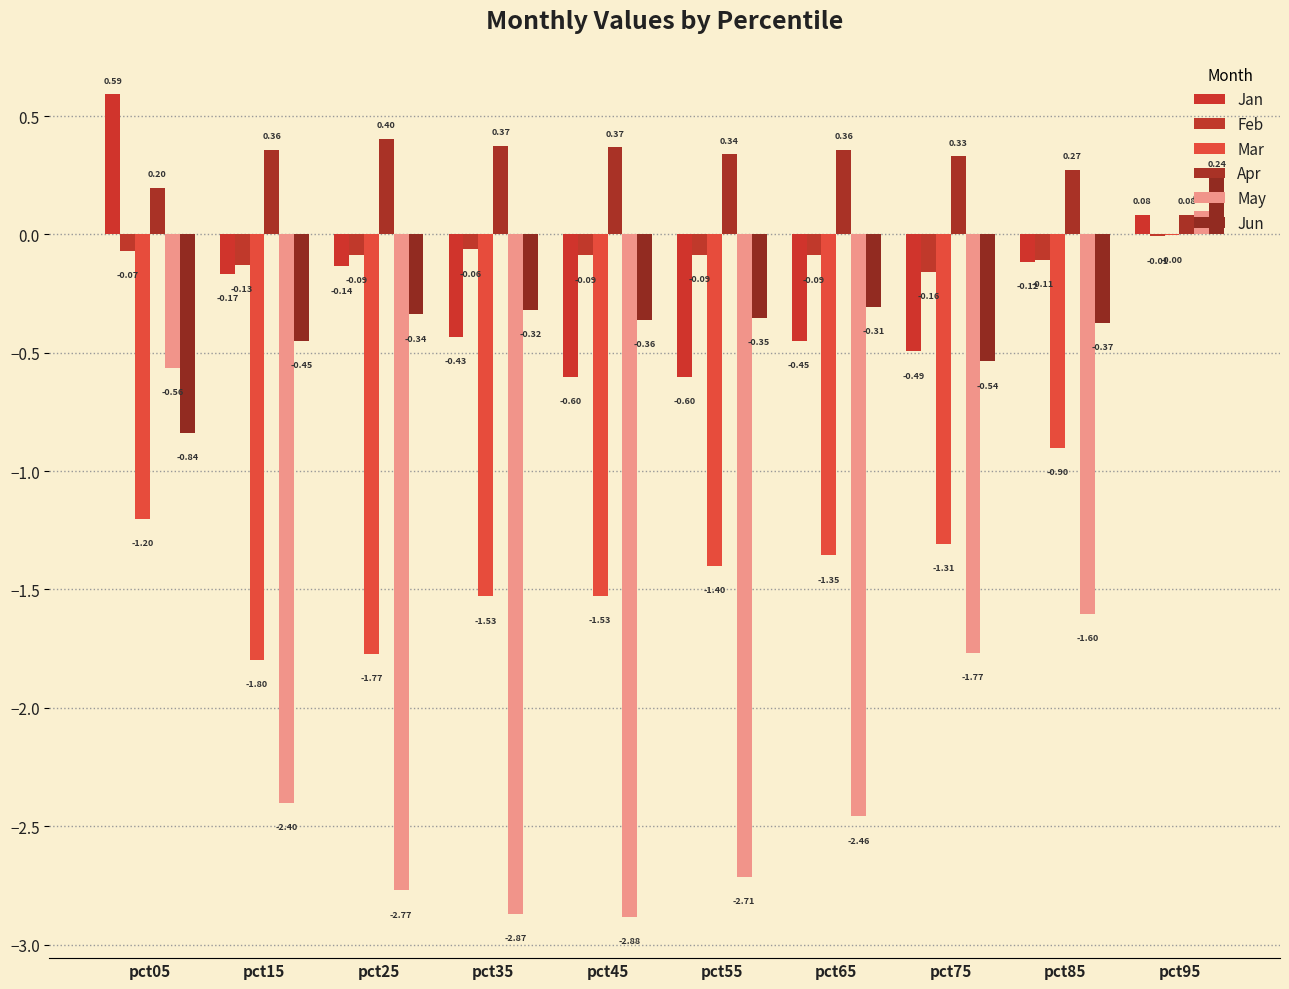

Does the chart contain stacked bars?

No